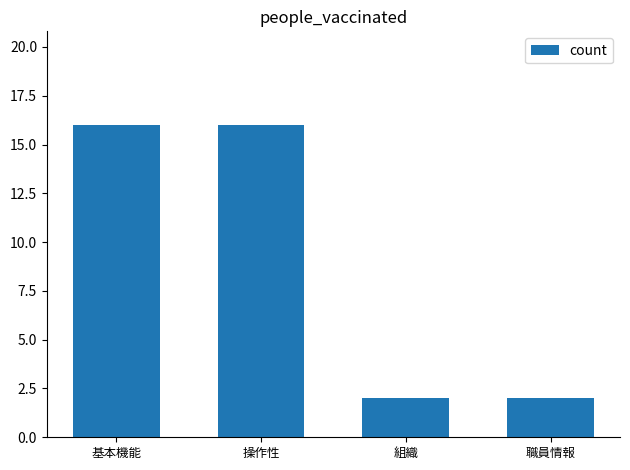

What is the sum of the values at 基本機能 and 職員情報?

18